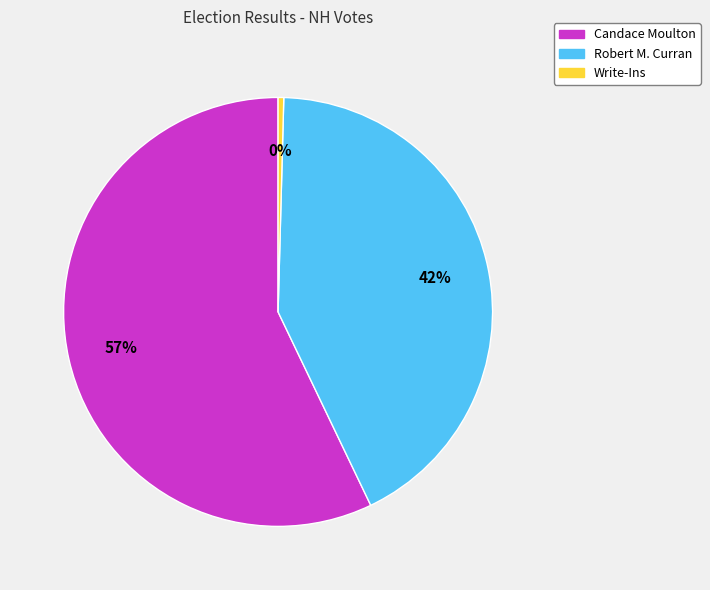

To the nearest percent, what percentage of the pie is Robert M. Curran?

42%